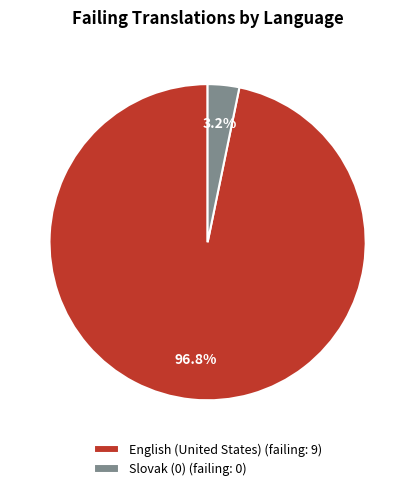

To the nearest percent, what is the average slice percentage?

50%